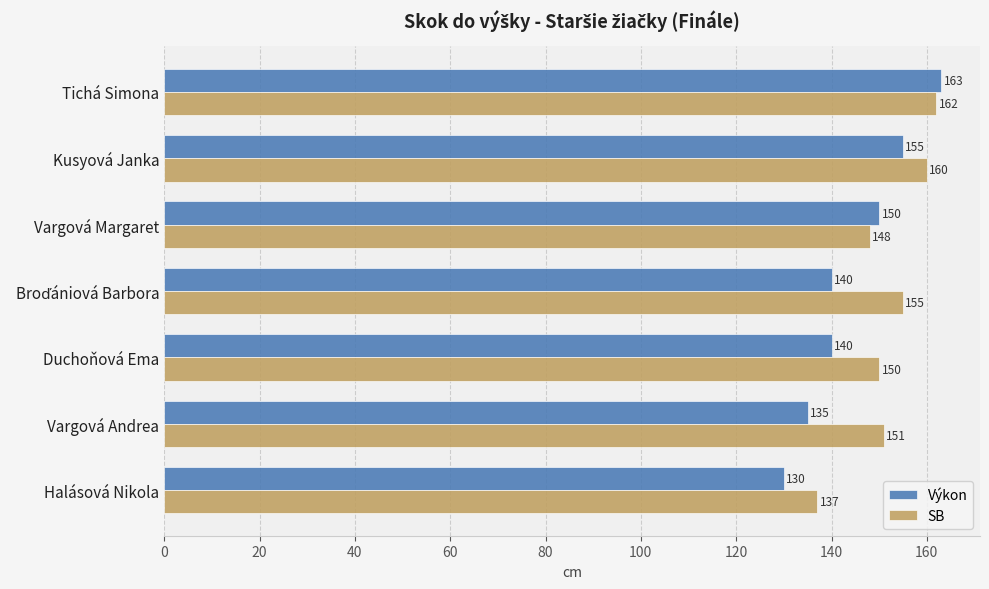

List the series in order of their peak value, highest first.

Výkon, SB